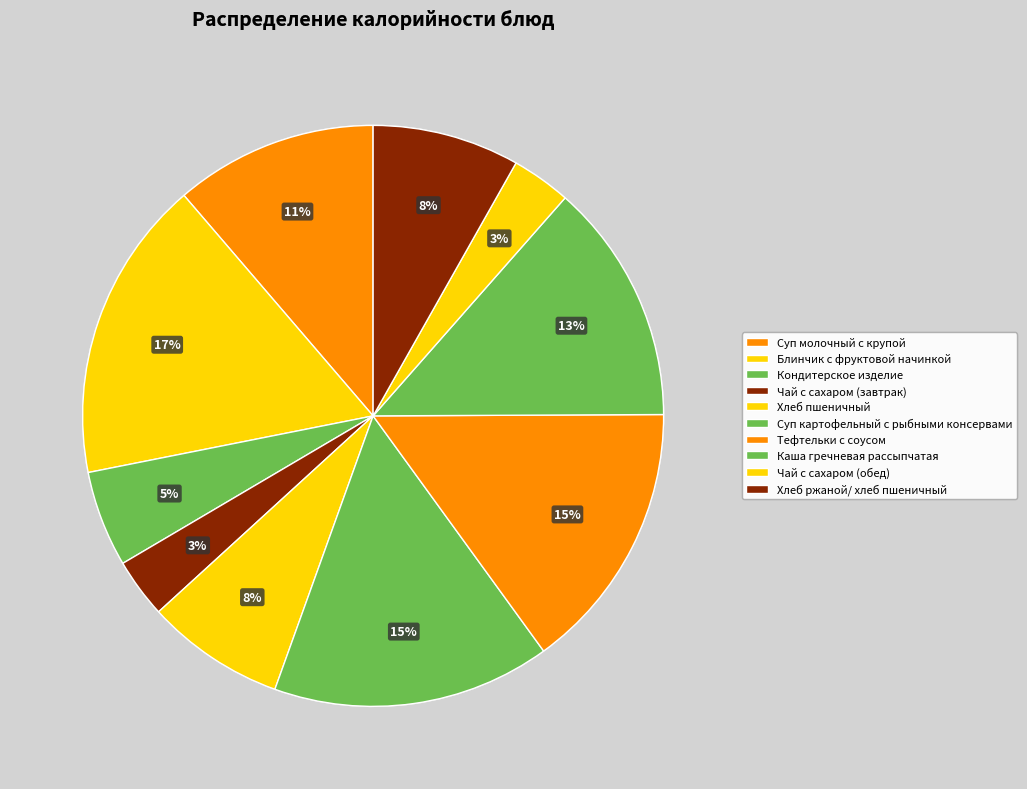

Count the number of slices in the pie.

10